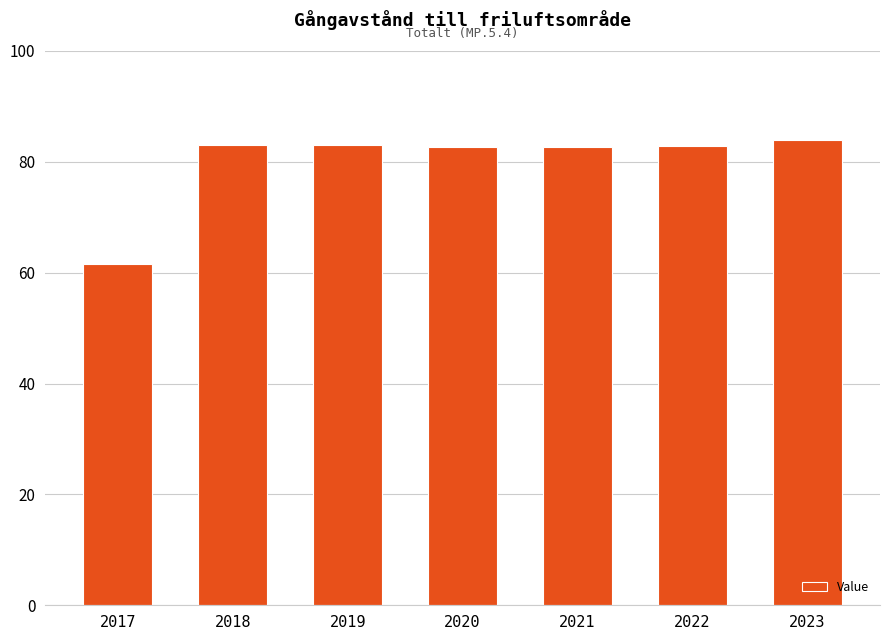

Approximately how many times larger is the value at 2023 compared to 2019?

1.0